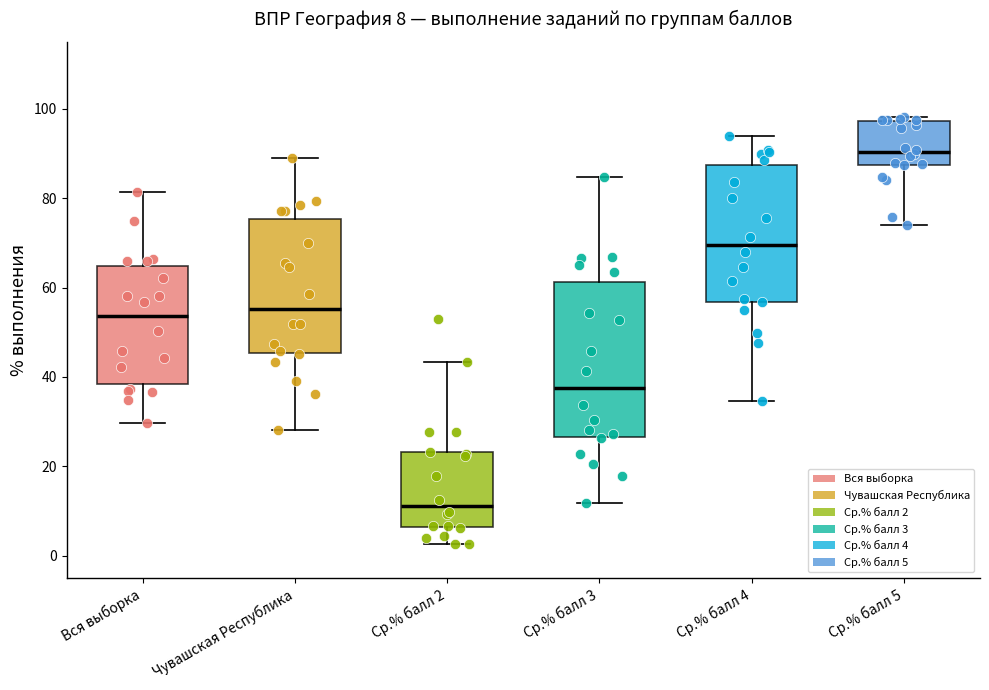

Comparing the boxes themselves (not the whiskers), which one is the tallest?

Ср.% балл 3